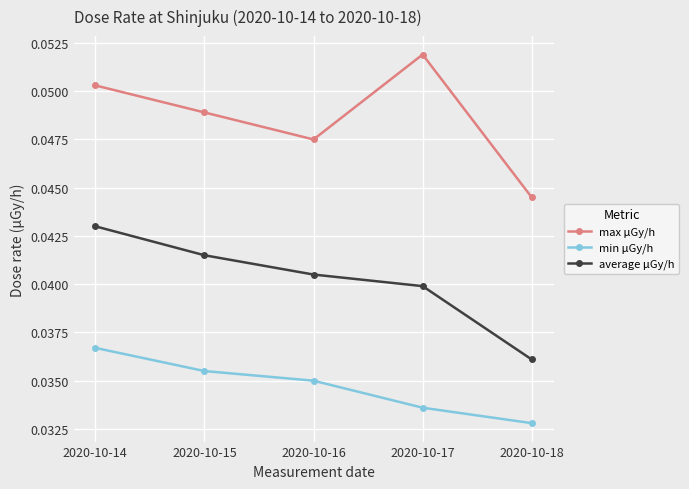

Is the value of max μGy/h at 2020-10-14 greater than the value of min μGy/h at 2020-10-14?

Yes